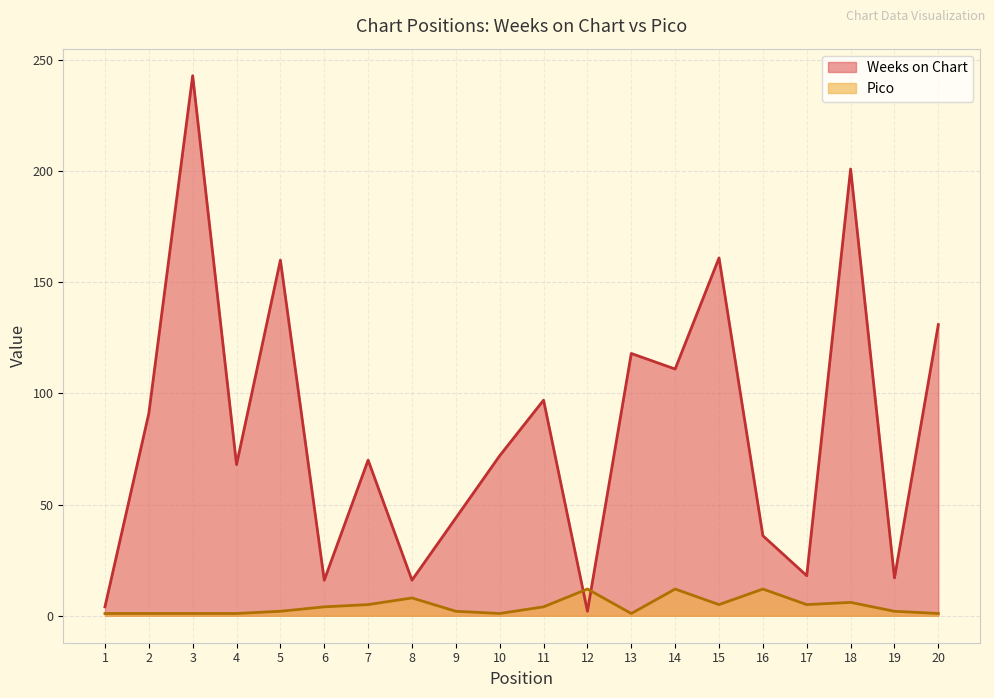

True or false: Weeks on Chart has a value of 111 at 14.

True